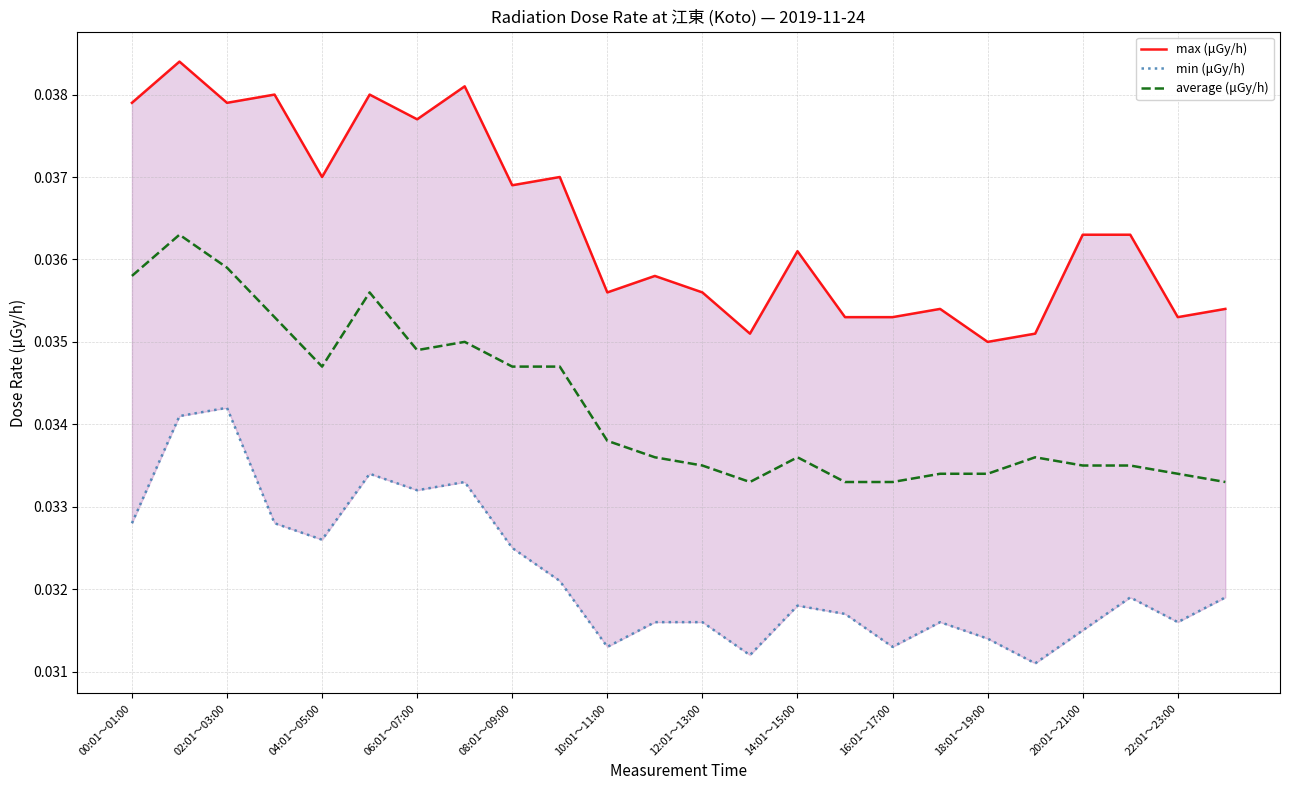

Rank the series by their maximum value, from lowest to highest.

min (μGy/h), average (μGy/h), max (μGy/h)